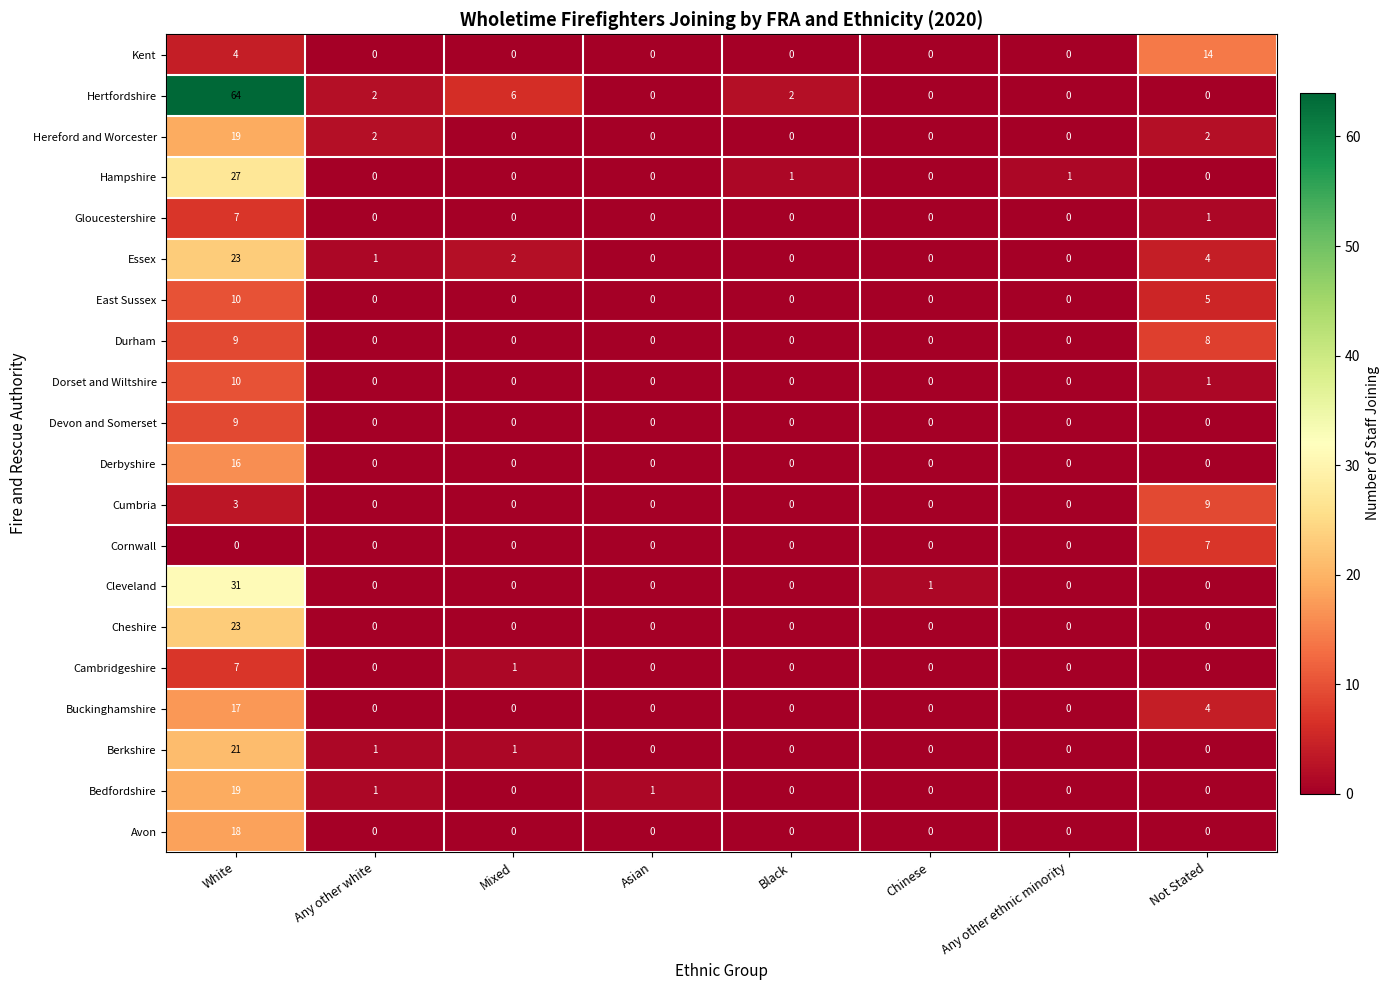

True or false: Berkshire has a value of 10 at Not Stated.

False